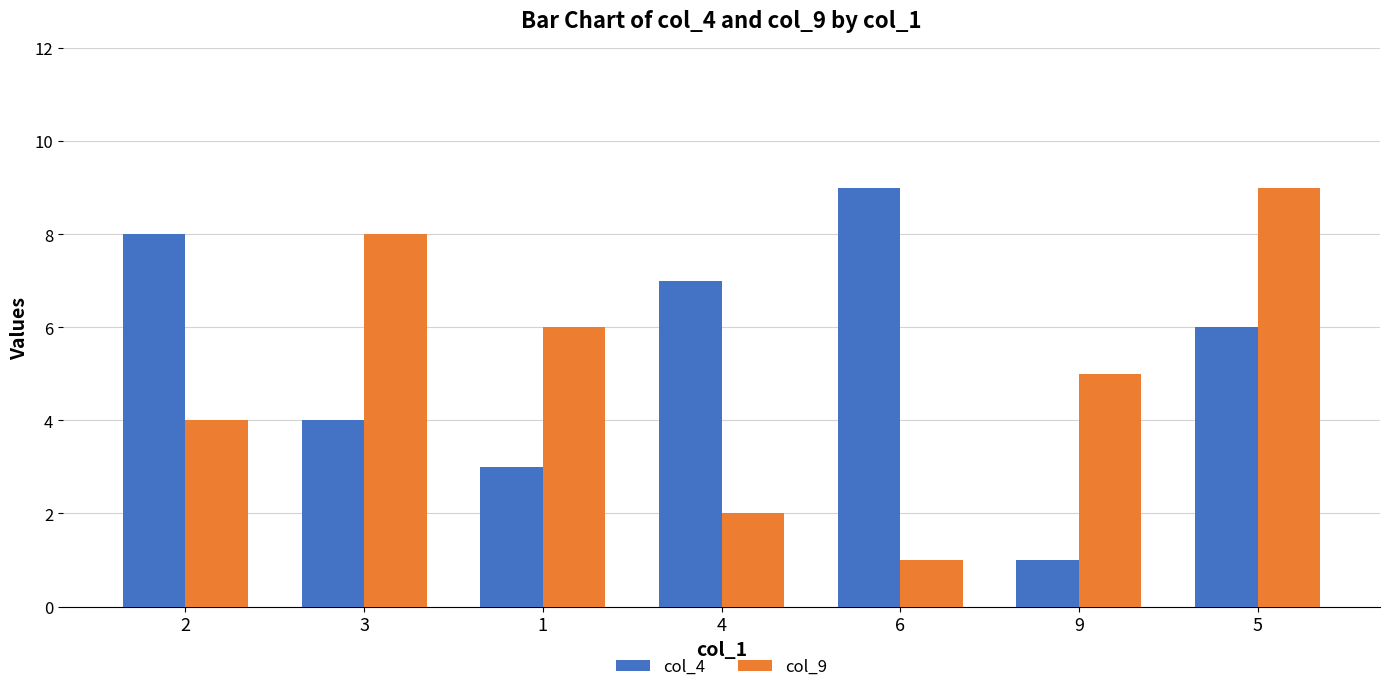

At which label does col_9 reach its minimum?

6